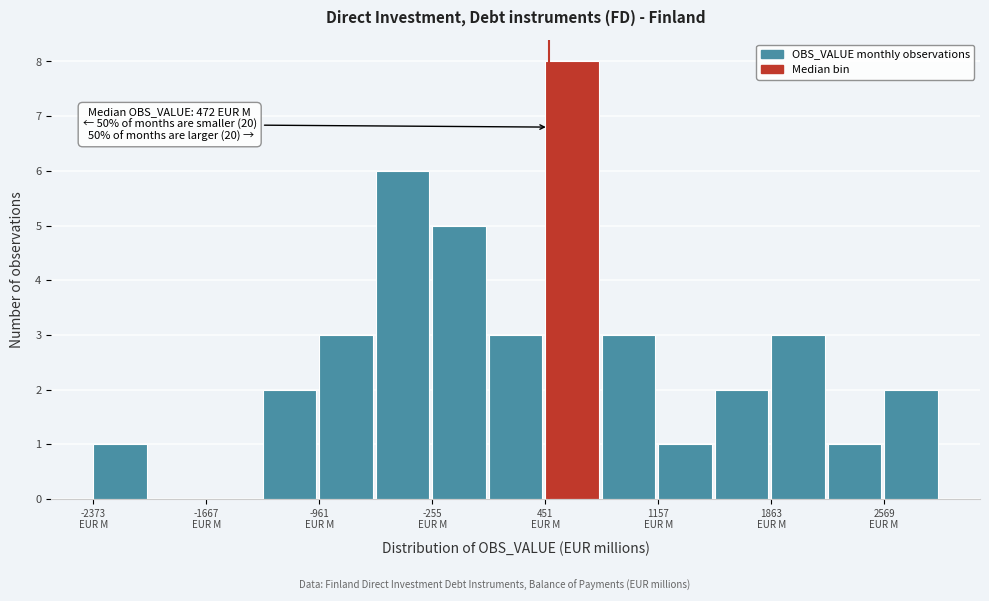

Read against the x-axis, roughly where is the centre of the tallest bar?

600